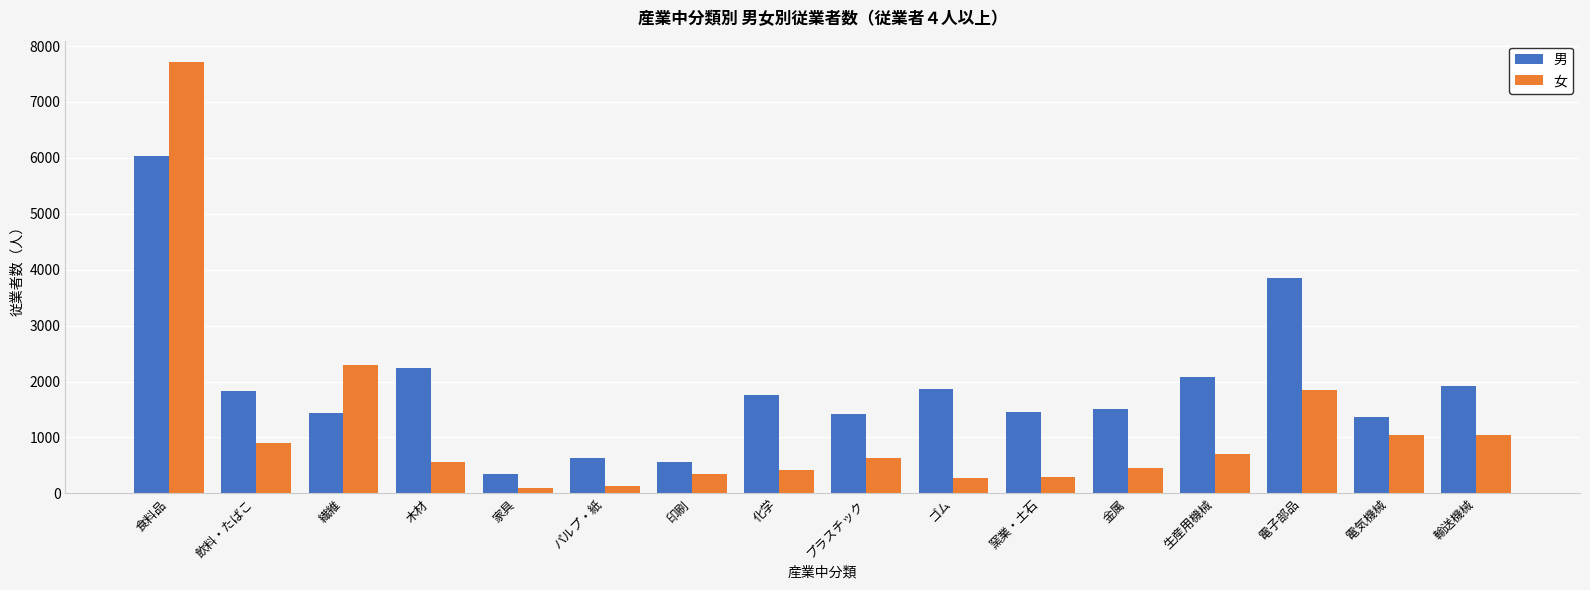

At which category is the sum across all series the highest?

食料品